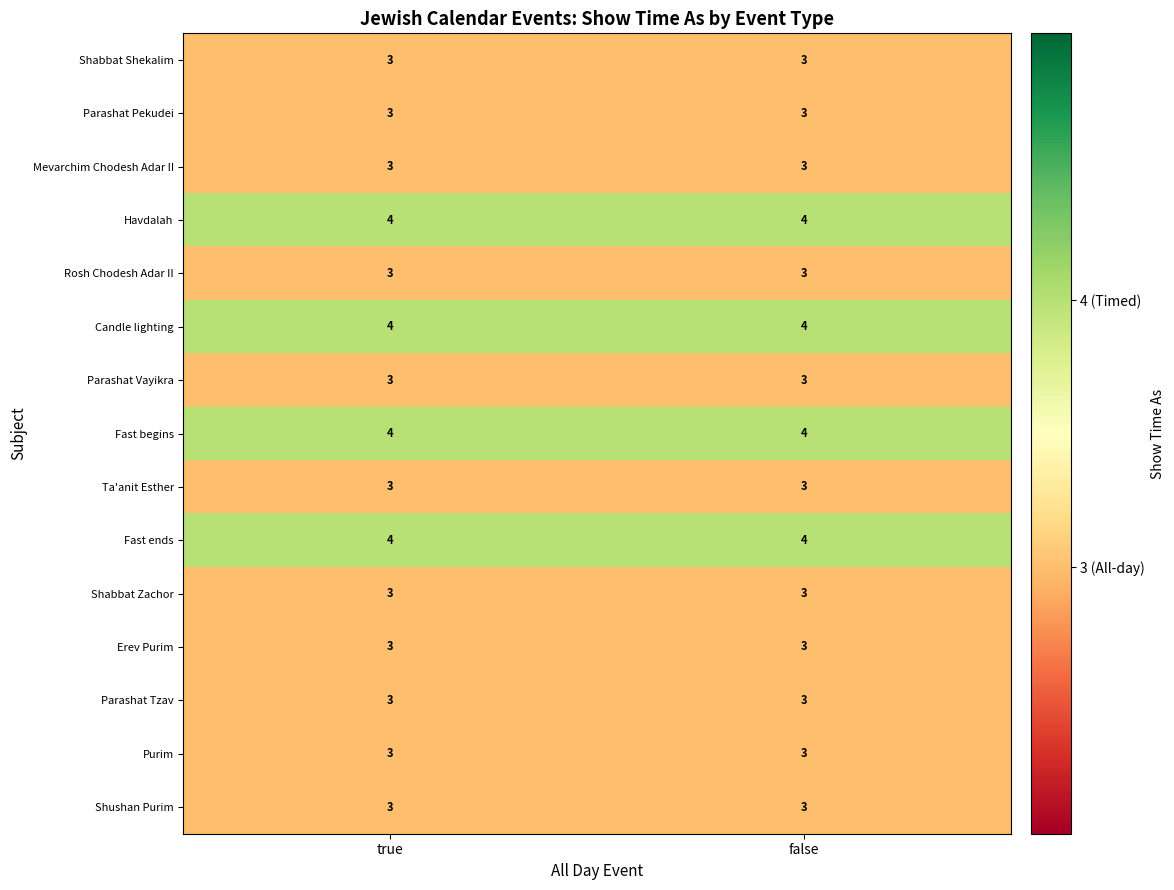

What is the greatest value displayed?

4